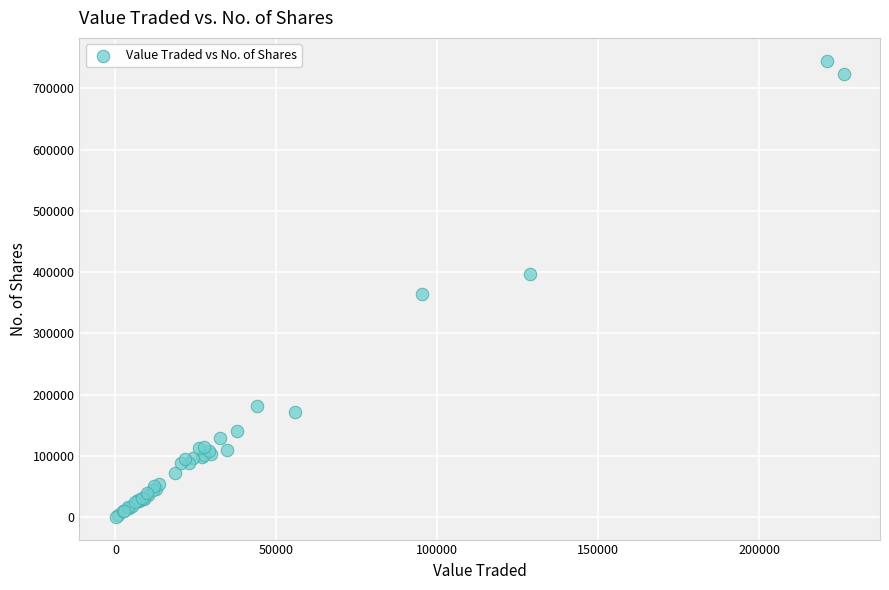

What Y value in the scatter plot is closest to 372833?

363679